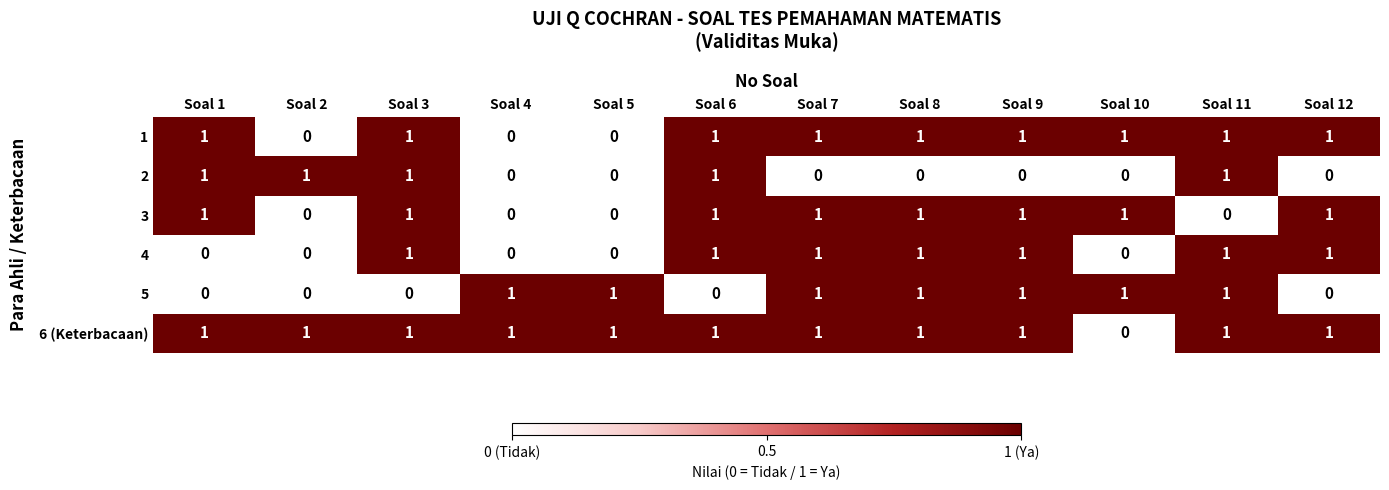

What is the sum of all 6 (Keterbacaan) values?

11